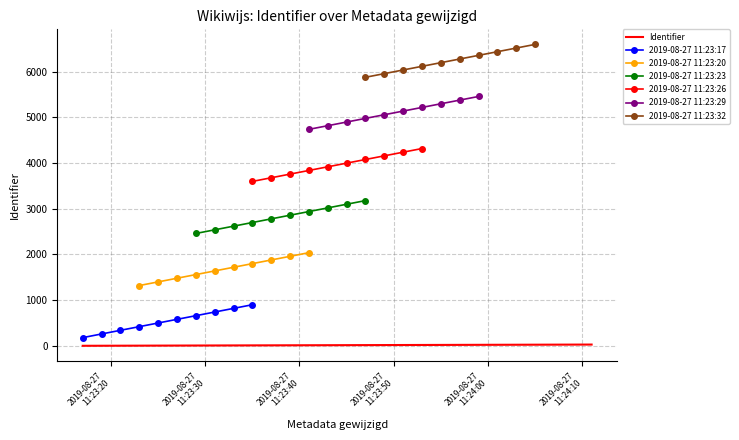

How many categories are shown in the chart?

28